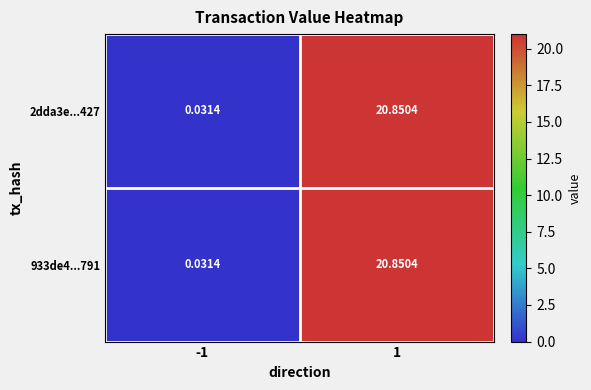

What is the total value across all series at 1?

41.7